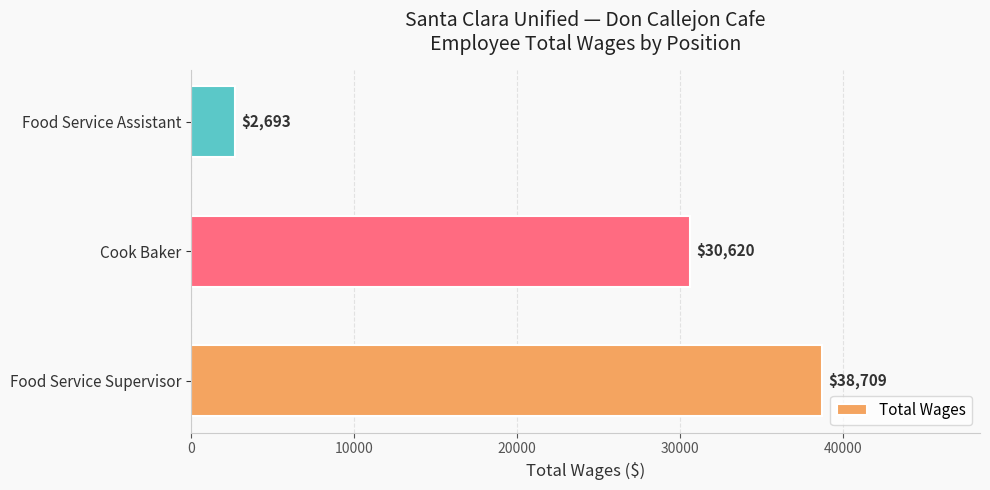

Reading top to bottom, extract all data points from this chart.

2693	30620	38709